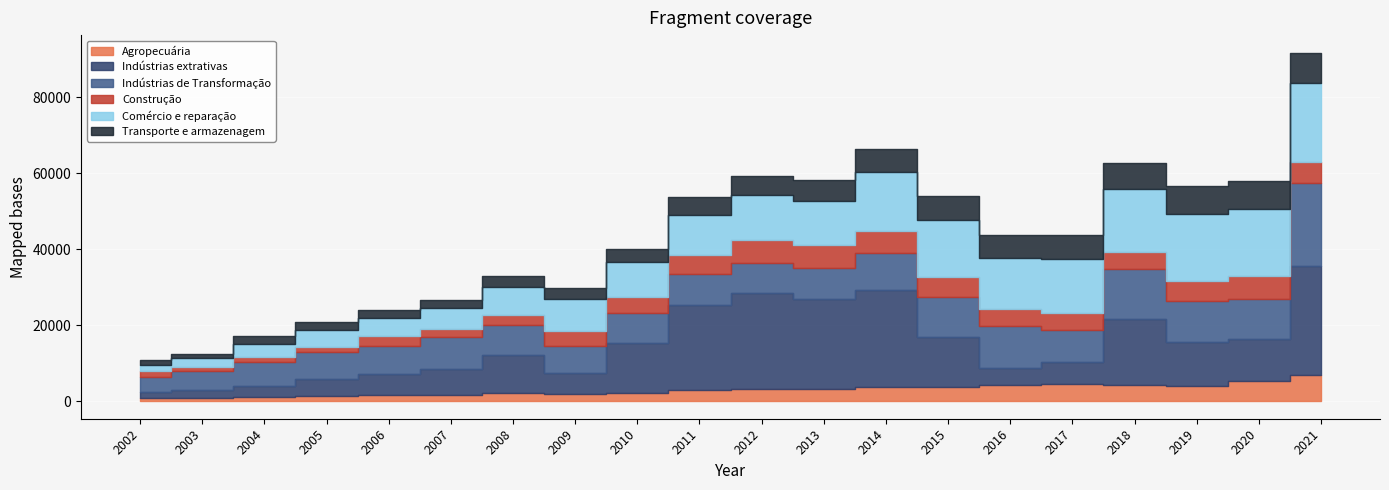

How many lines are shown in the chart?

6